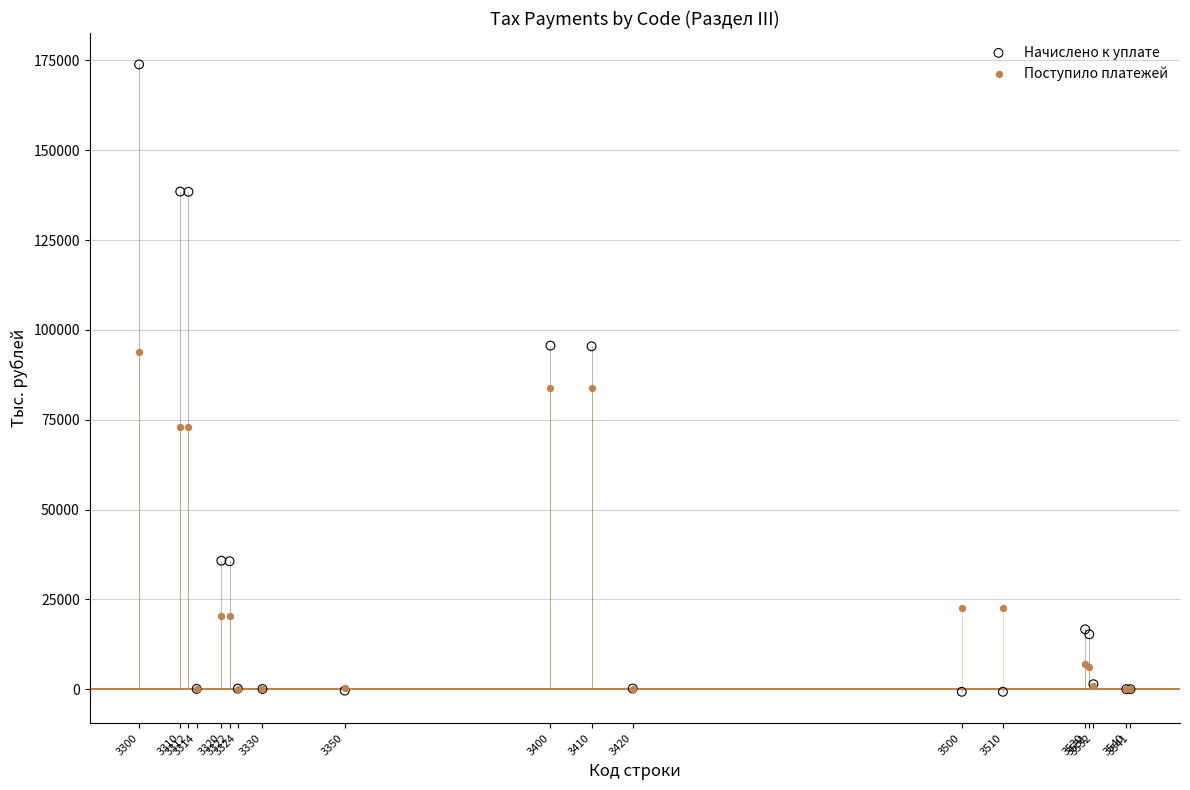

Which series contains the highest Y value?

Начислено к уплате